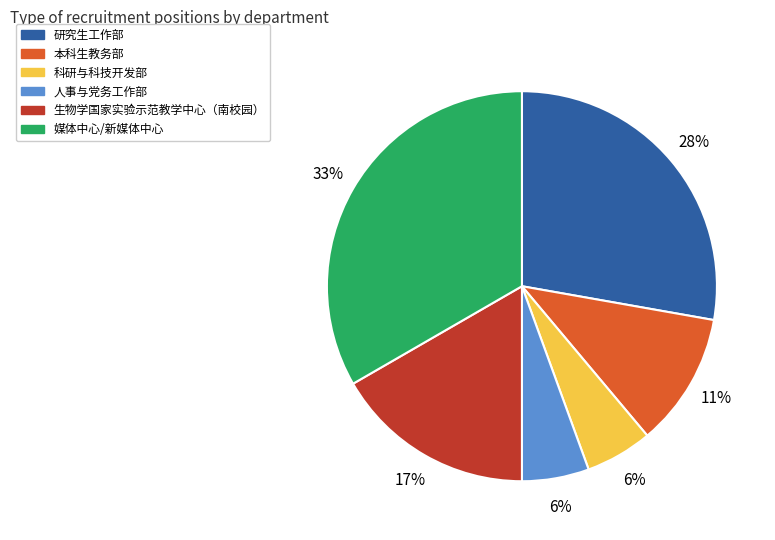

The 研究生工作部 slice represents 28% of the pie. True or false?

True